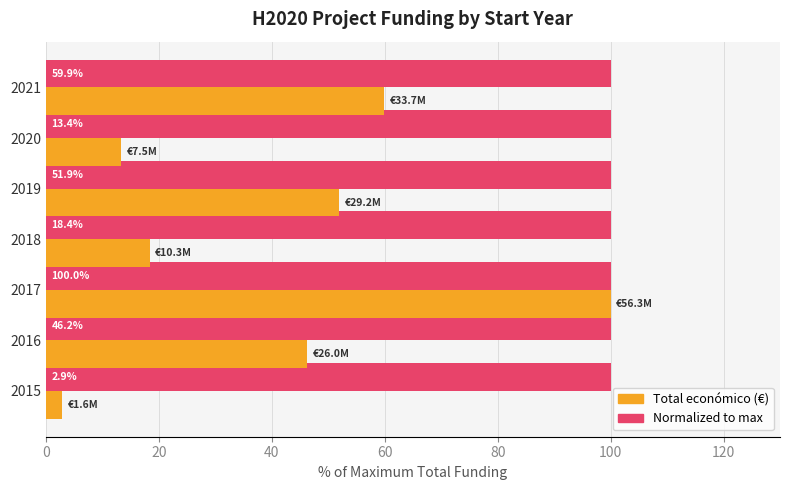

What is the spread (max minus min) of values at 2015?

97.1